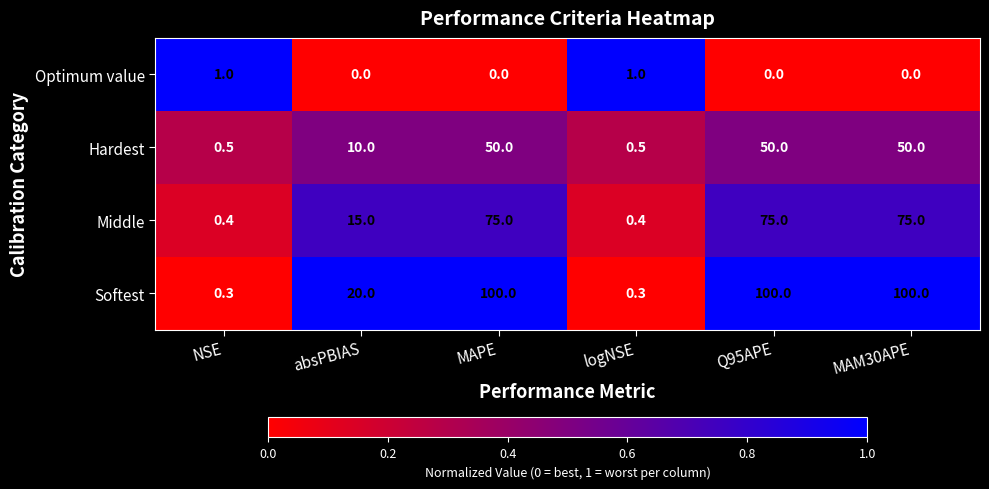

Reading left to right, list all the values displayed in this chart.

Optimum value: 1.0	0.0	0.0	1.0	0.0	0.0
Hardest: 0.5	10.0	50.0	0.5	50.0	50.0
Middle: 0.4	15.0	75.0	0.4	75.0	75.0
Softest: 0.3	20.0	100.0	0.3	100.0	100.0